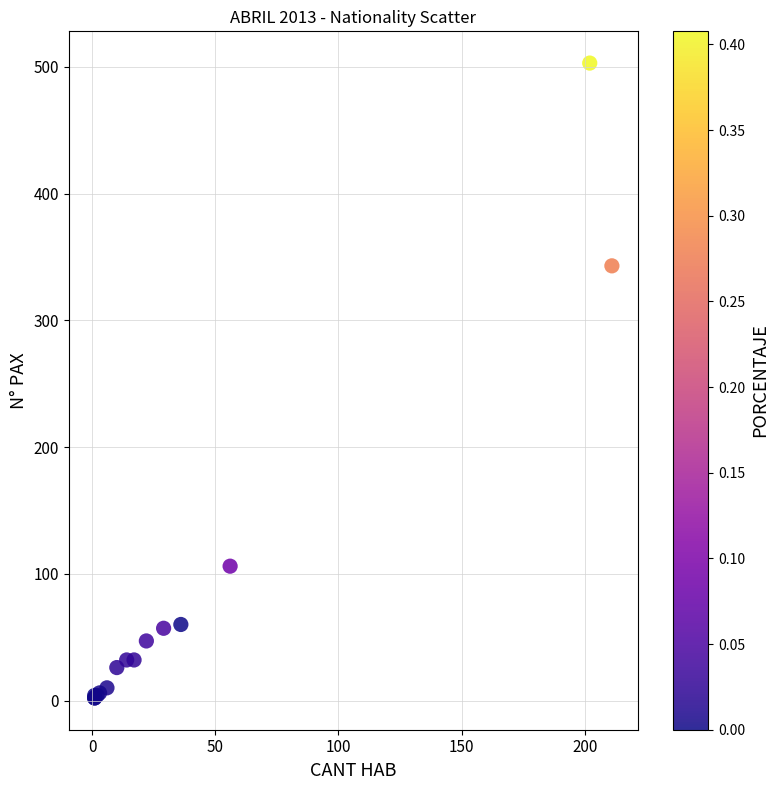

What Y value in the scatter plot is closest to 252?

343